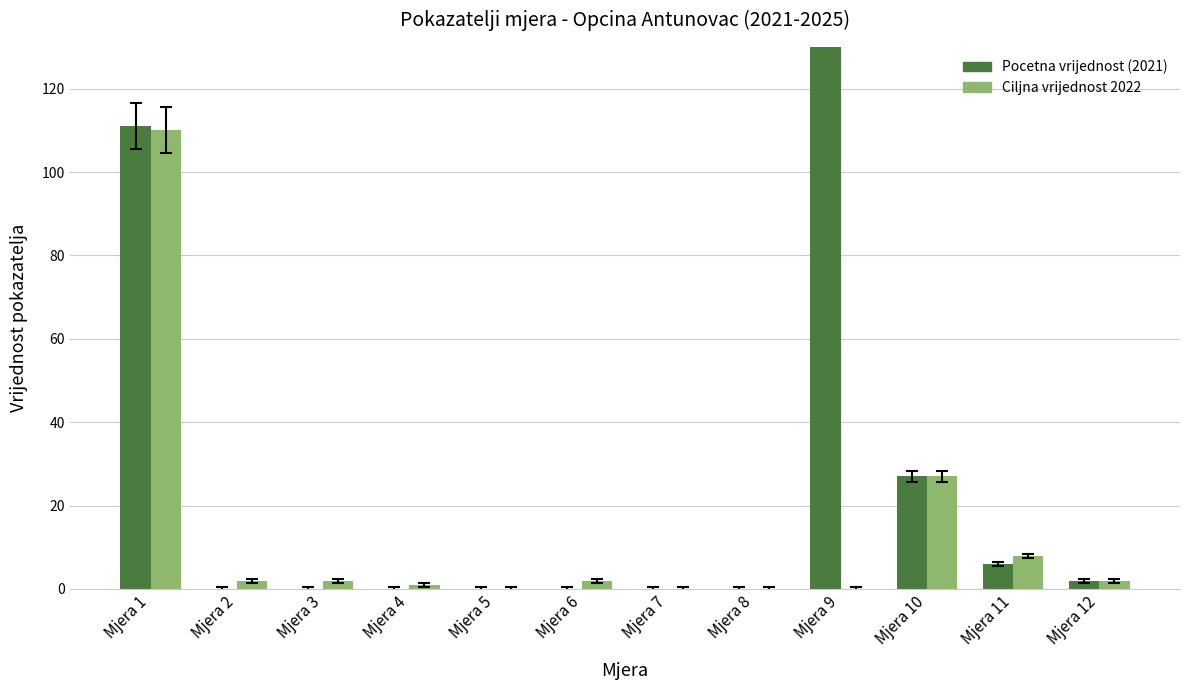

At which label does Pocetna vrijednost (2021) reach its peak?

Mjera 9